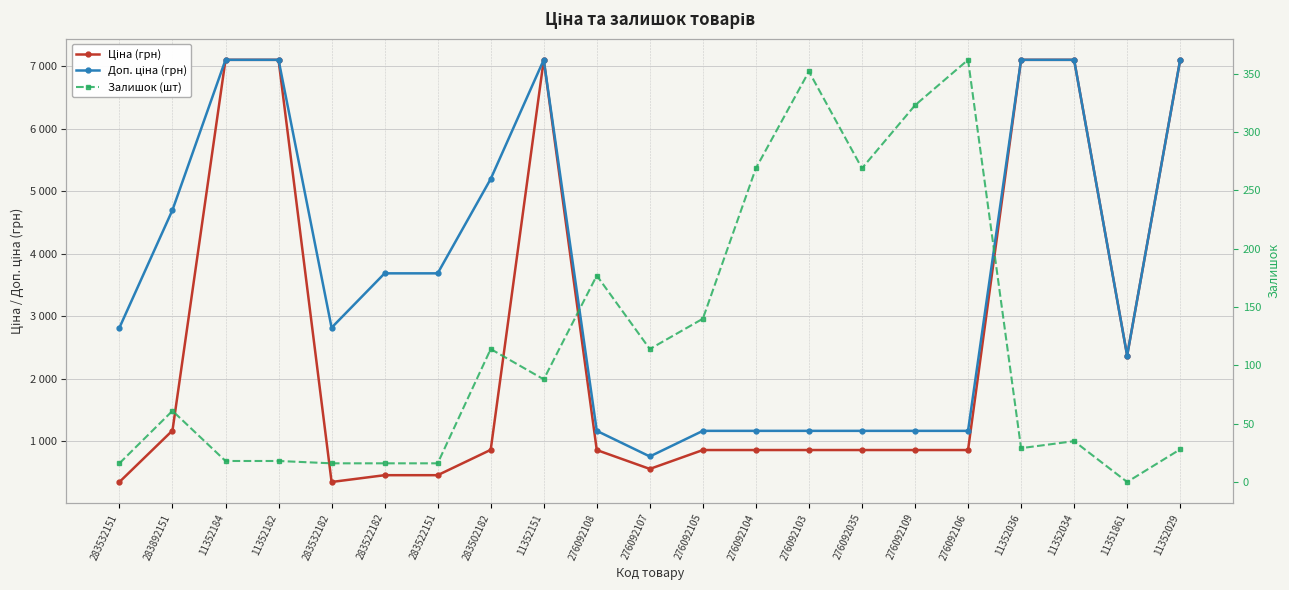

How many values in the Ціна (грн) series are below 862?

5